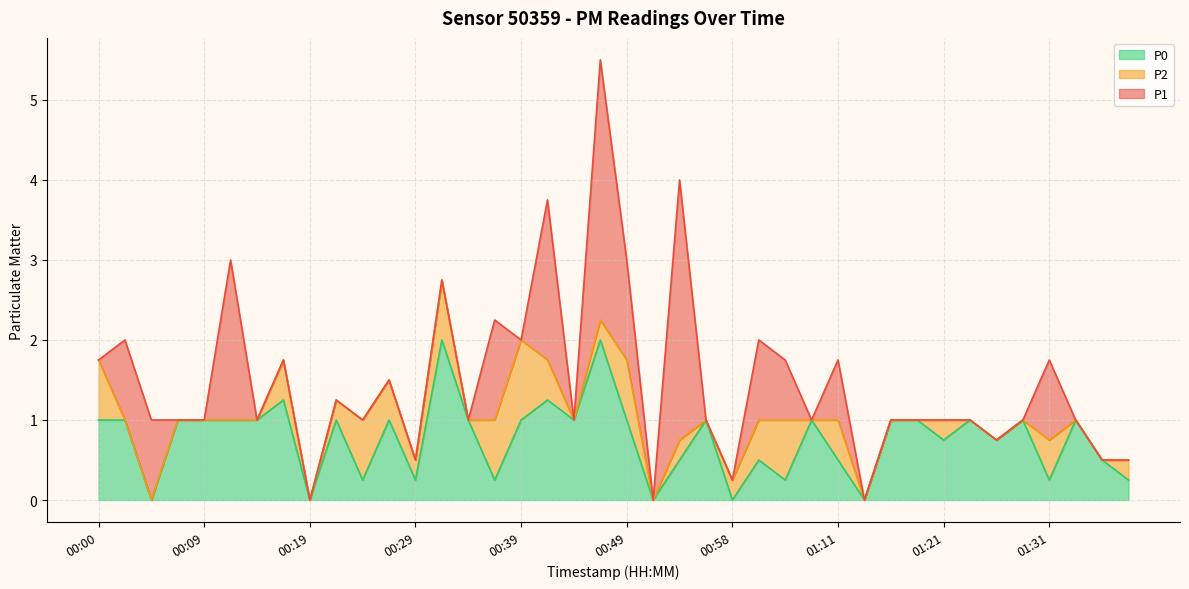

At which label does P1 first exceed 1?

00:00